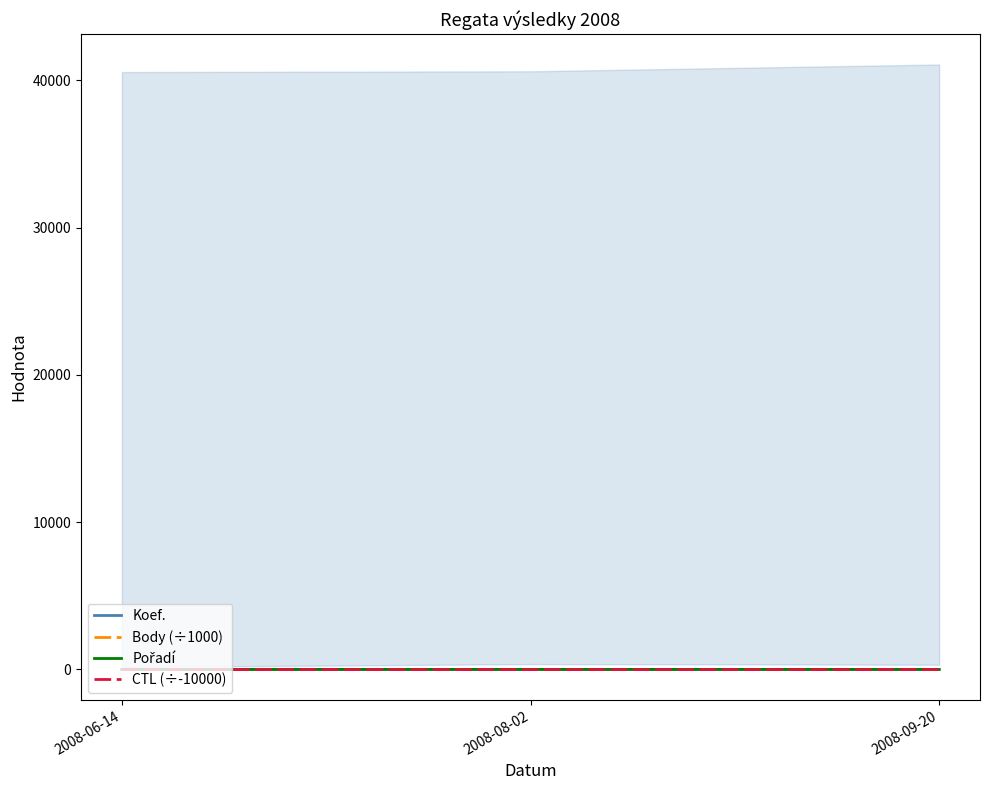

Is the value of Body (÷1000) at 2008-08-02 greater than the value of Pořadí at 2008-09-20?

No